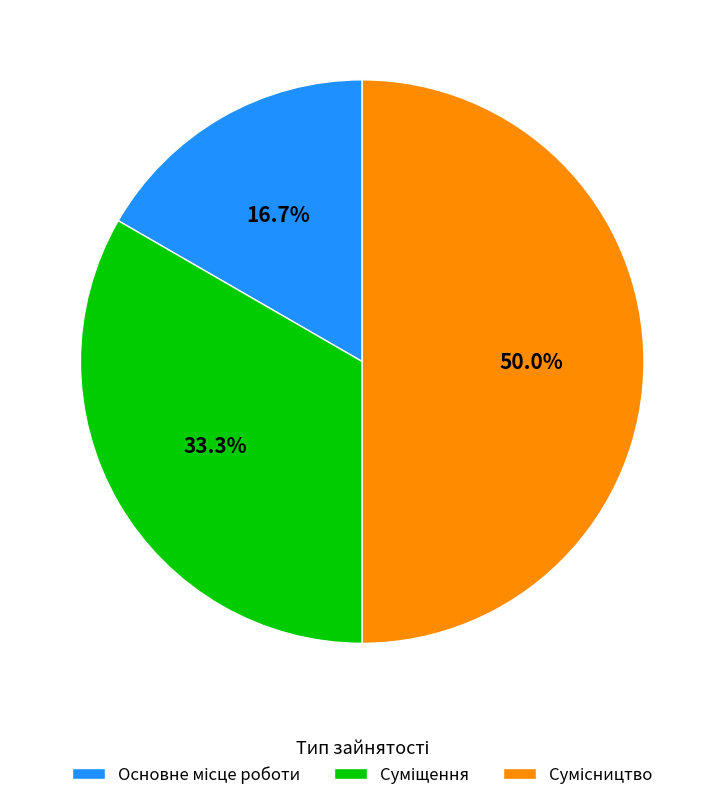

How many segments does this pie chart have?

3